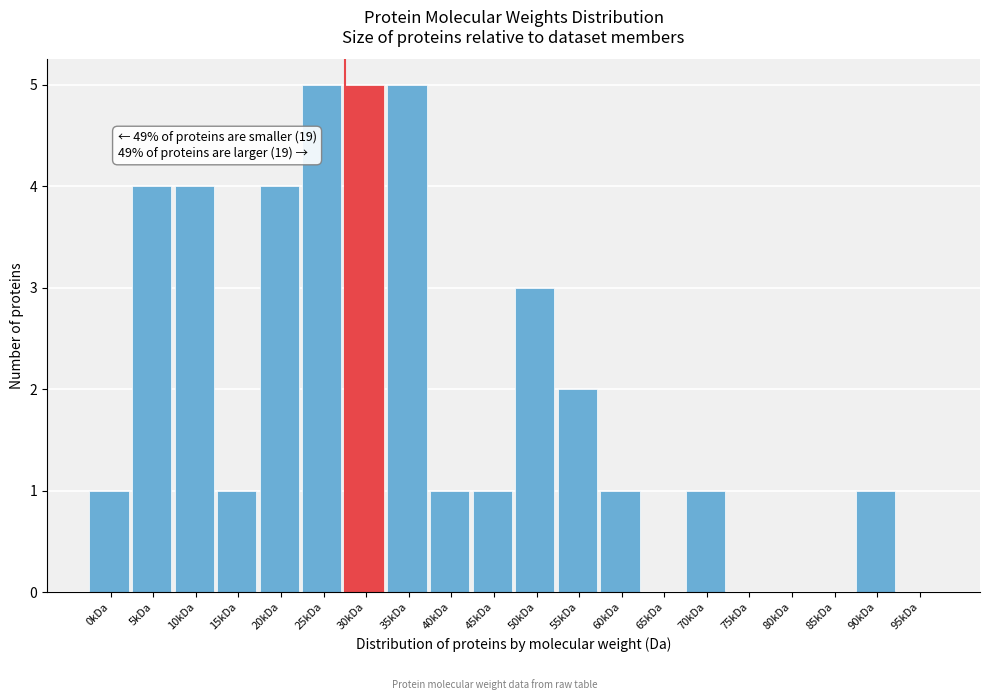

Reading left to right, transcribe all the data shown in this chart.

0kDa=1	5kDa=4	10kDa=4	15kDa=1	20kDa=4	25kDa=5	30kDa=5	35kDa=5	40kDa=1	45kDa=1	50kDa=3	55kDa=2	60kDa=1	65kDa=0	70kDa=1	75kDa=0	80kDa=0	85kDa=0	90kDa=1	95kDa=0